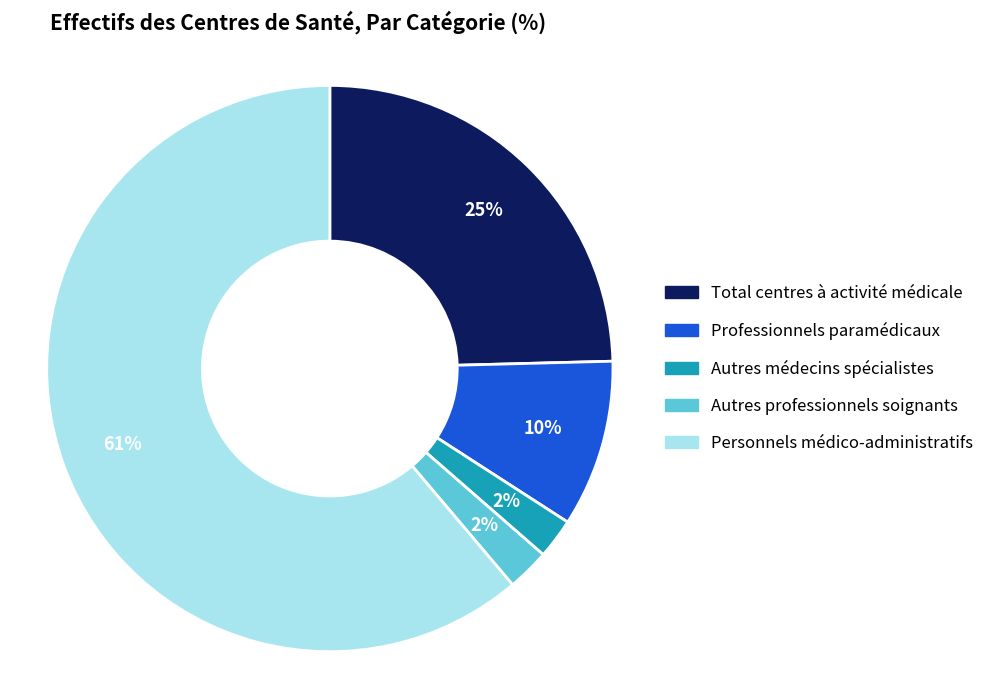

Is it true that Professionnels paramédicaux is 2% of the pie?

False